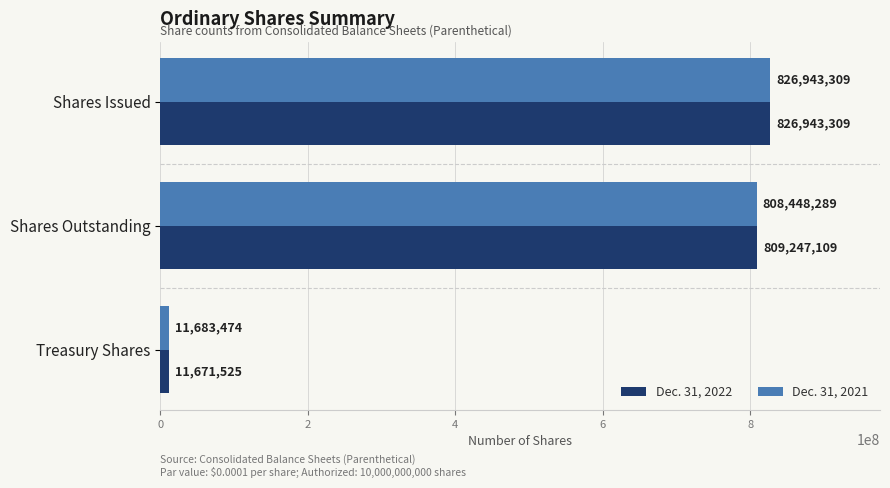

What is the sum of all Dec. 31, 2021 values?

1647075072